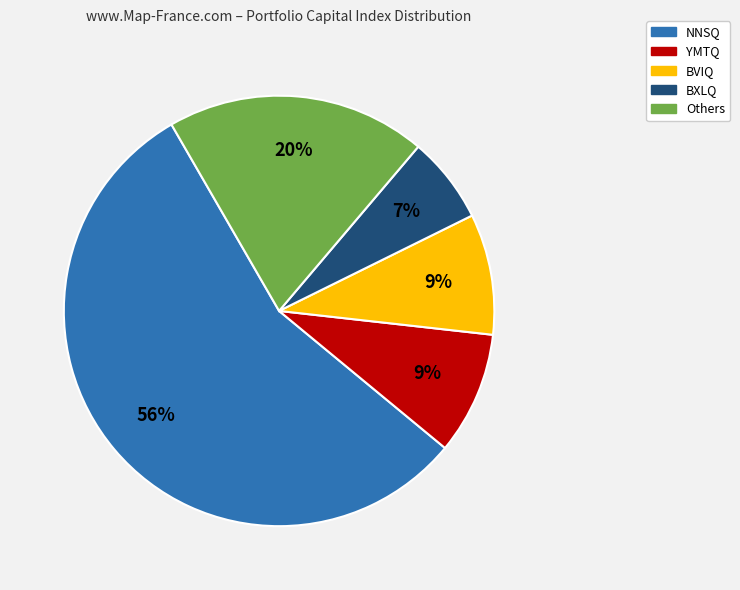

How many slices are in this pie chart?

5